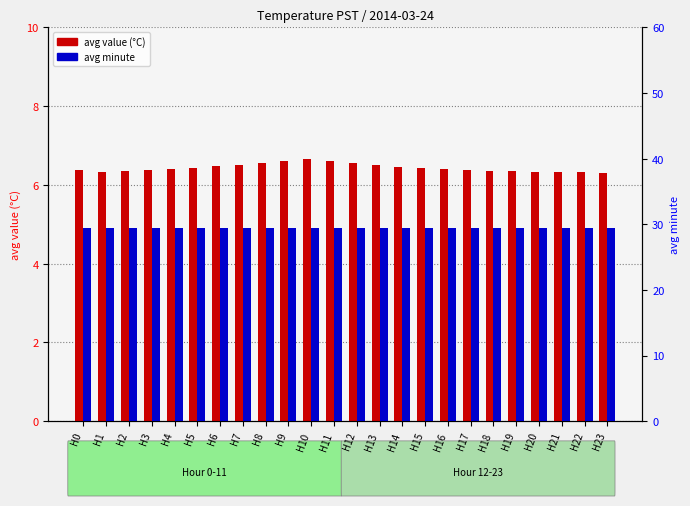

What is the maximum value shown in the chart?

29.5